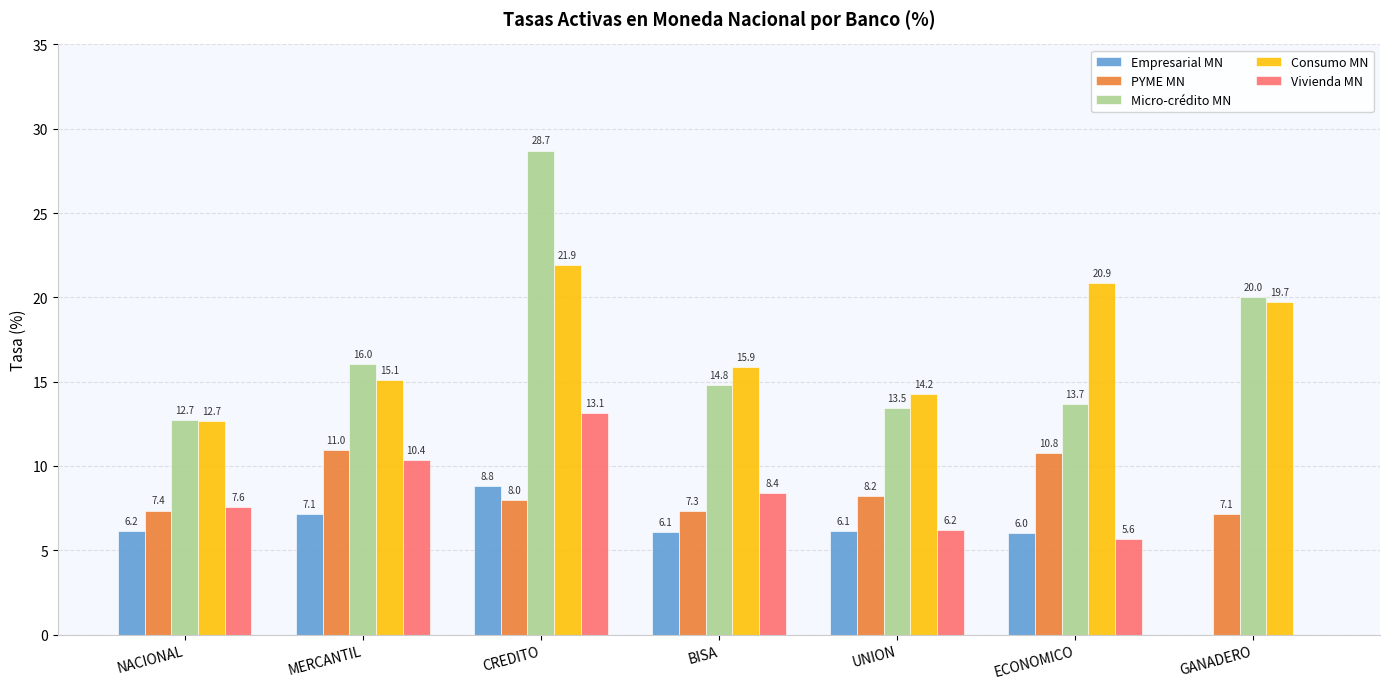

Count the number of data series in this chart.

5